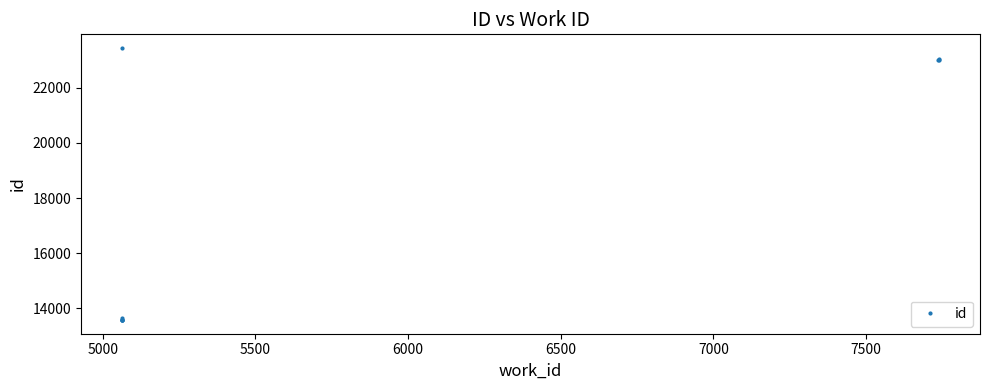

How many data points are above 13651?

4